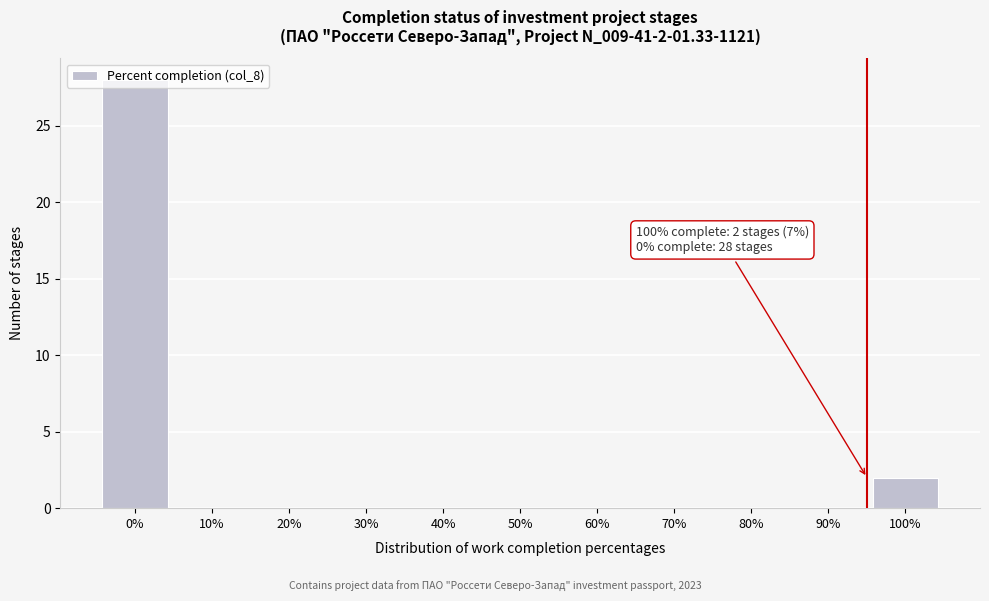

Where is the data nearest to the value 14?

100%